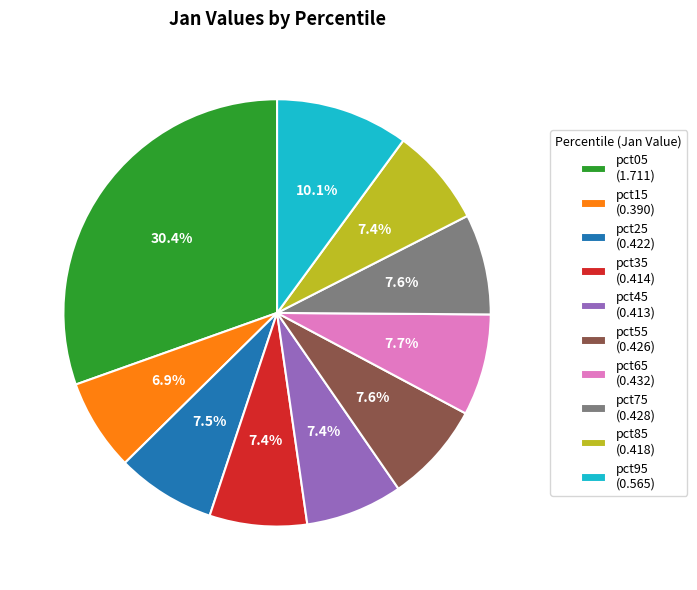

Which category has the biggest portion of the pie?

pct05